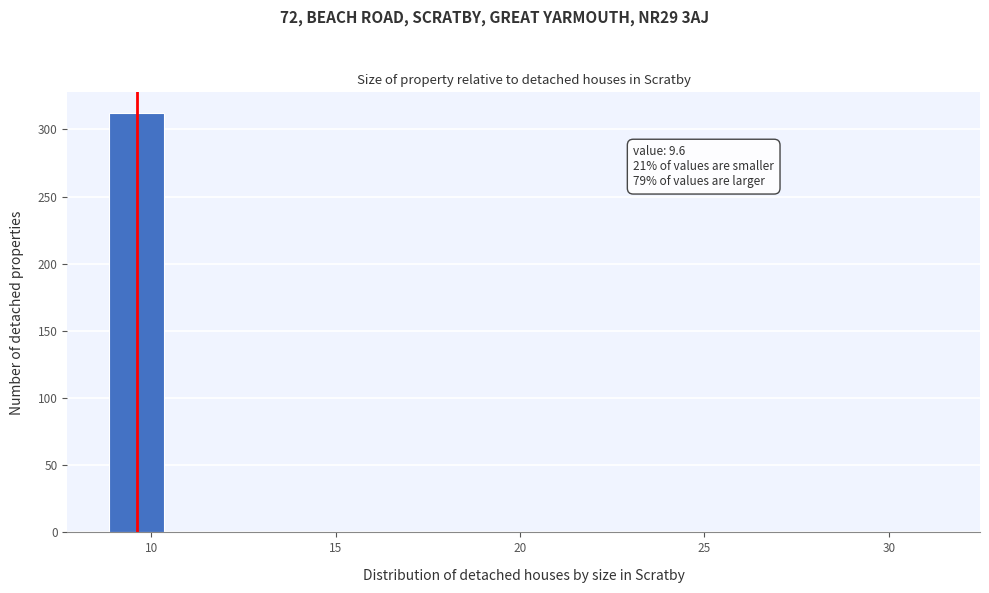

Read against the x-axis, roughly where is the centre of the tallest bar?

9.5